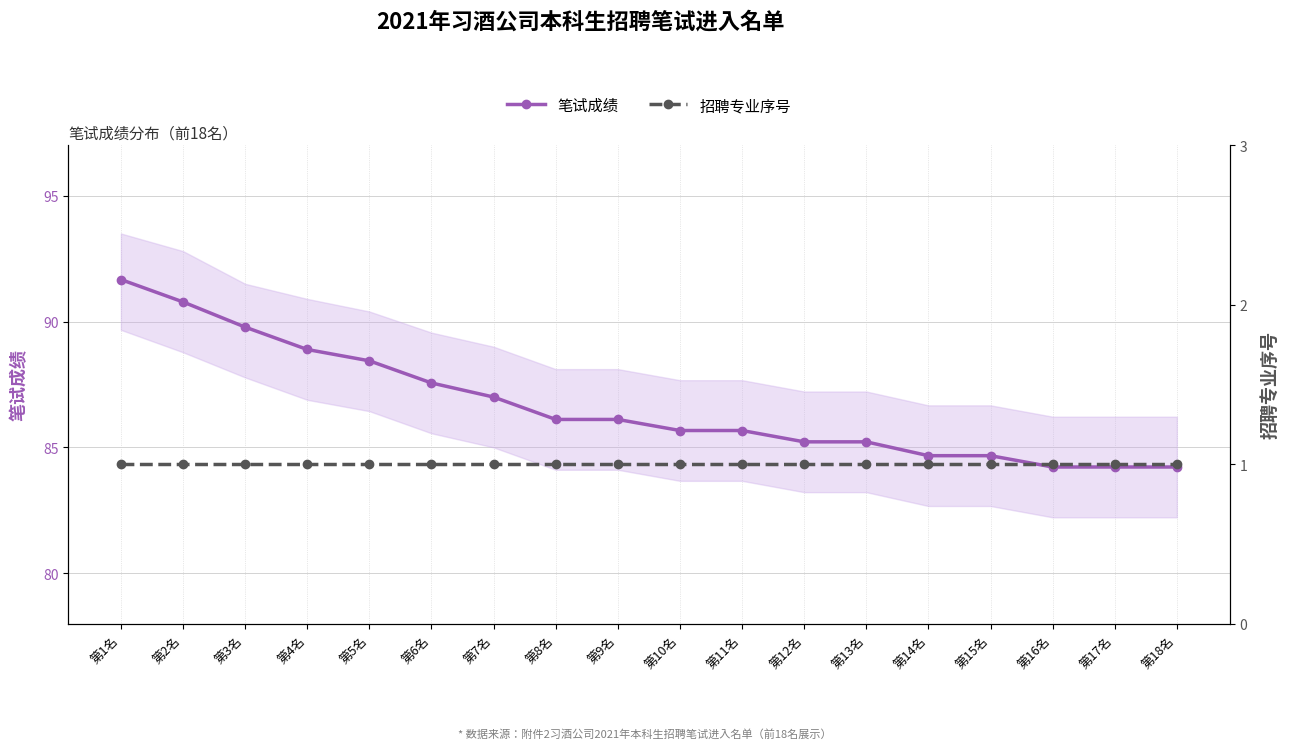

Does the chart have visible grid lines?

Yes